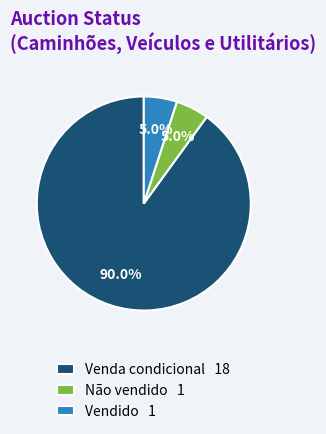

Which slice is the largest?

Venda condicional